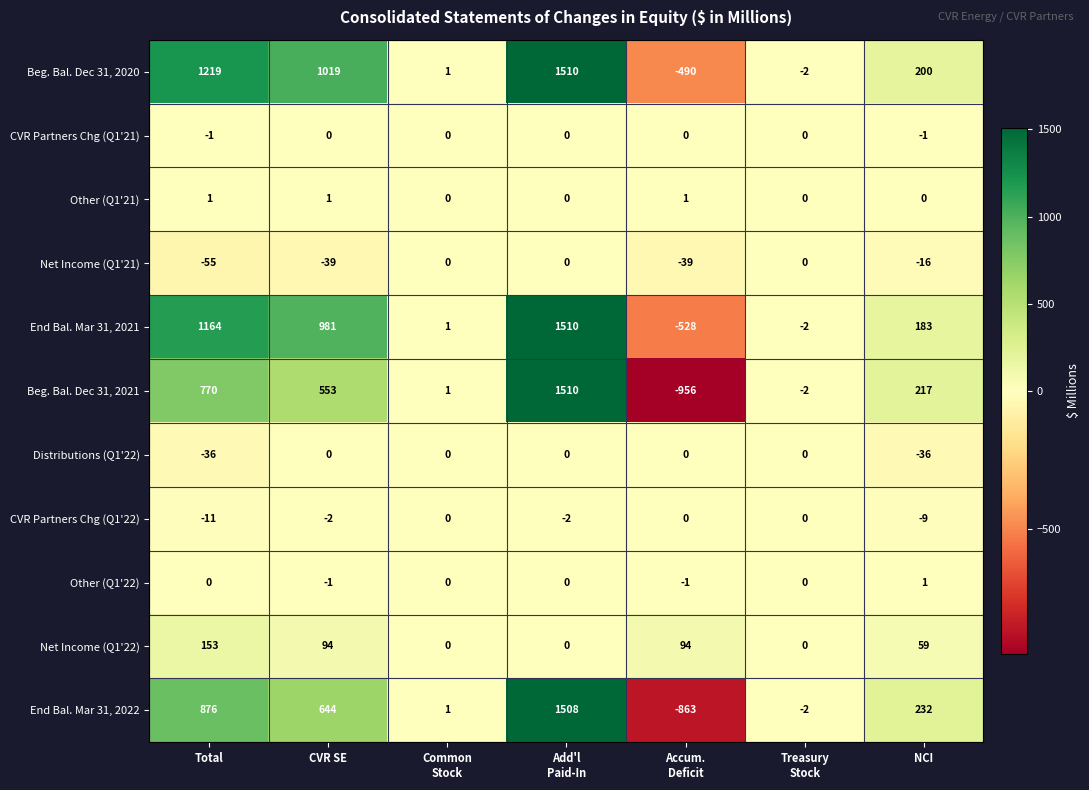

At which category does the chart reach its peak across all series?

Add'l
Paid-In